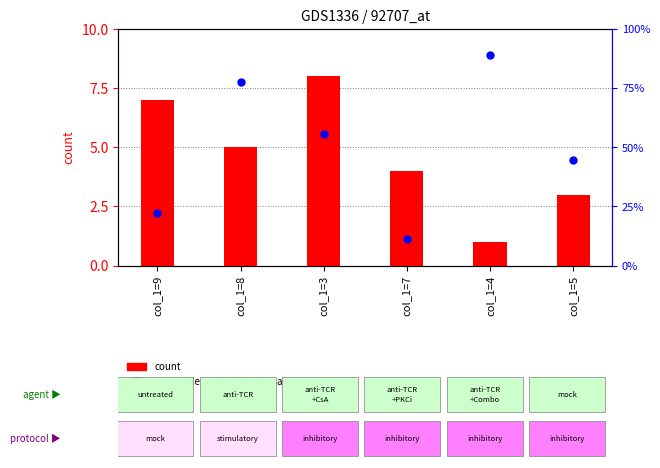

At which category is the sum across all series the highest?

col_1=4